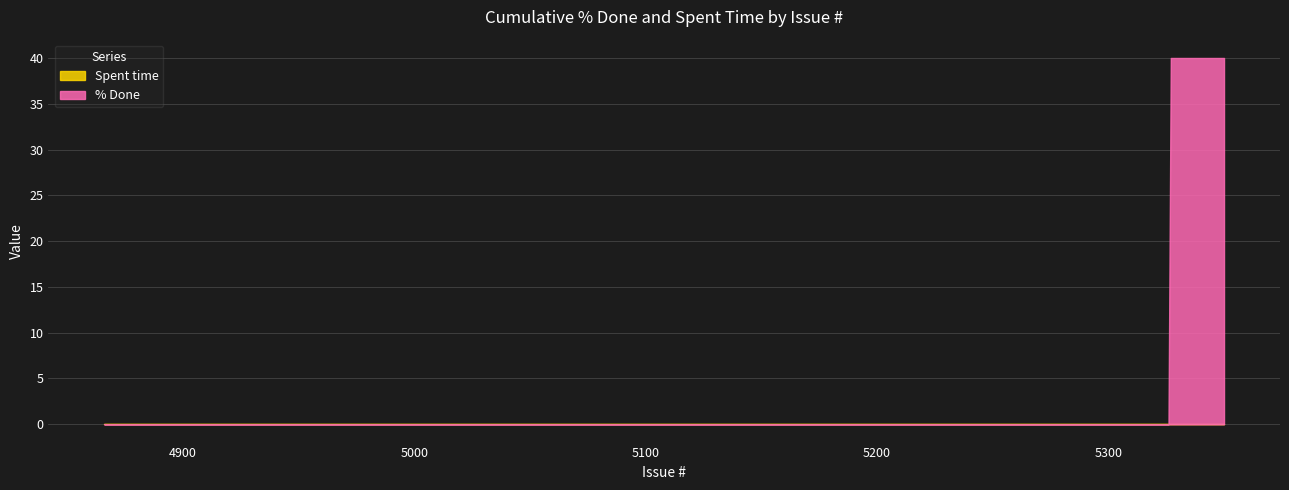

Which series changed the most between 4914 and 5317?

% Done